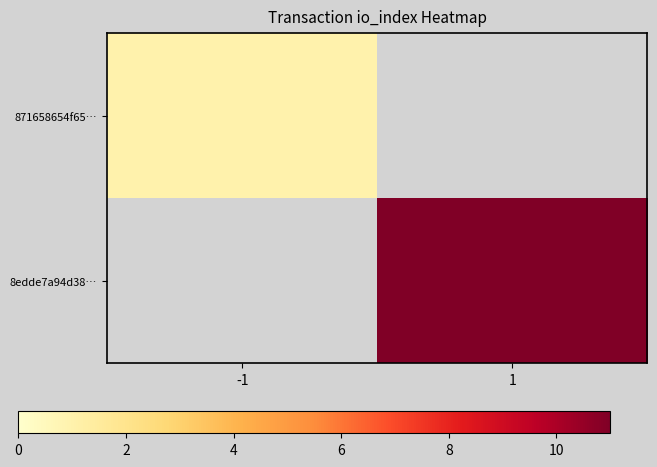

Is it true that 871658654f65… equals 1.5 at -1?

False